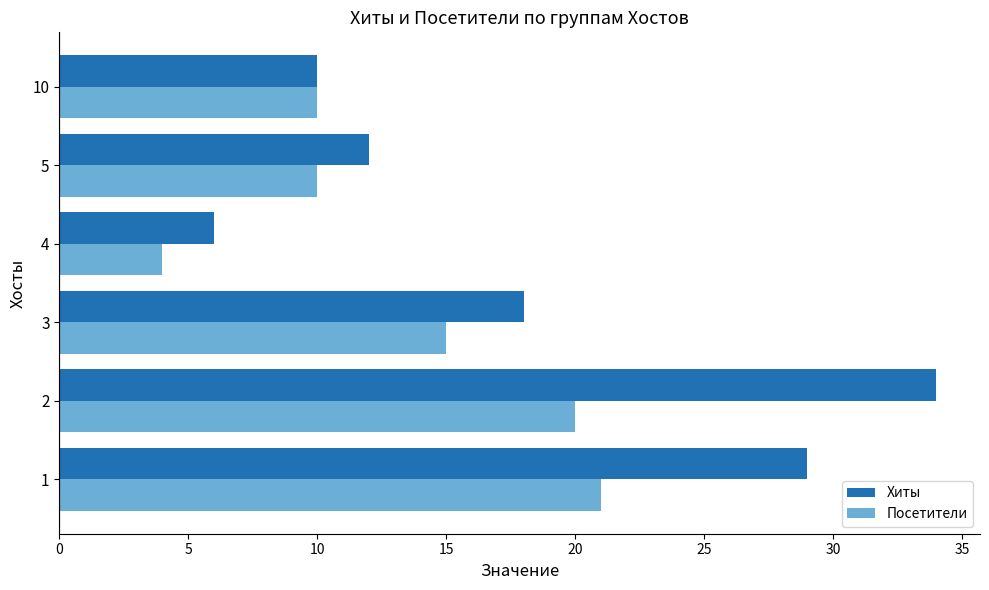

True or false: Хиты has a value of 18 at 3.

True